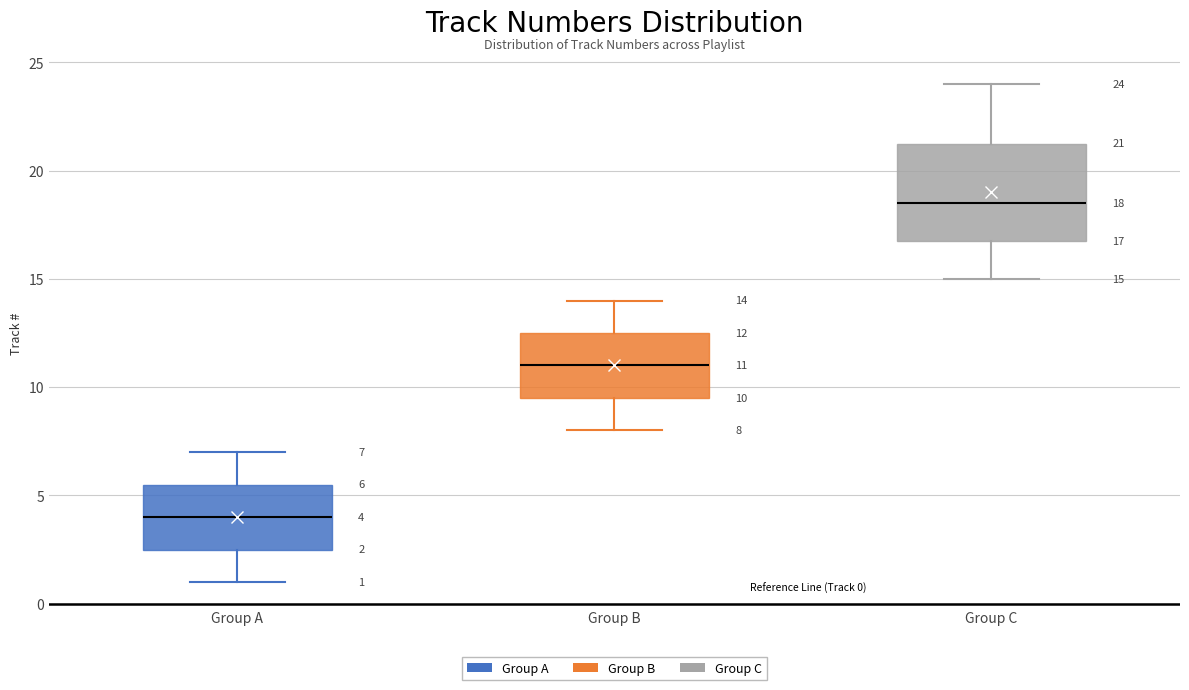

Comparing the boxes themselves (not the whiskers), which one is the tallest?

Group C